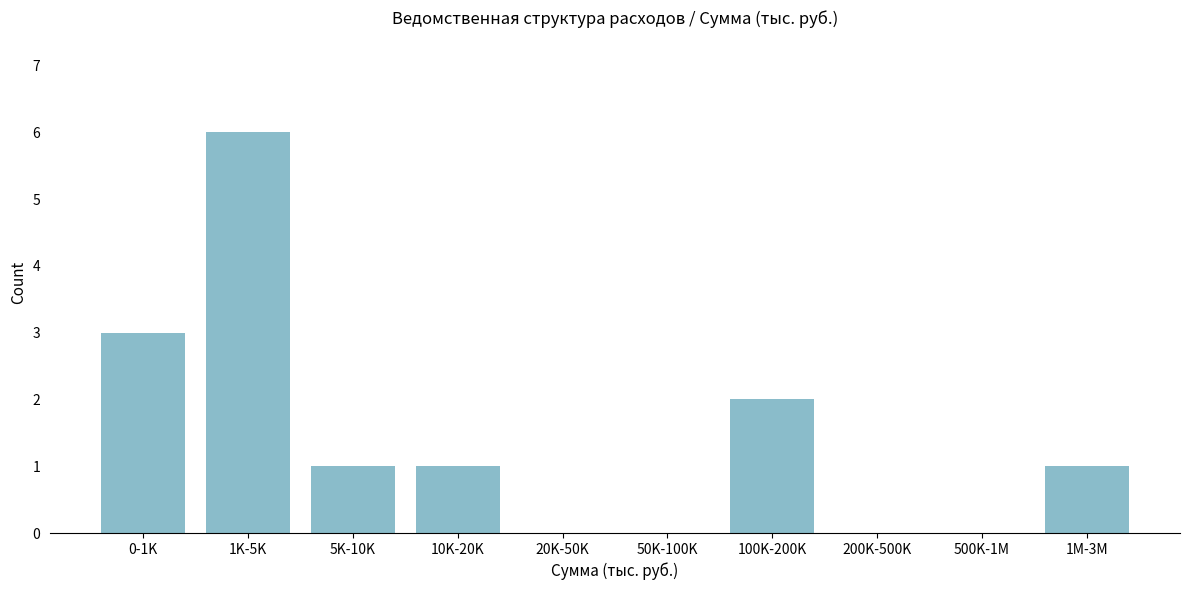

Reading left to right, extract all data points from this chart.

0-1K=3	1K-5K=6	5K-10K=1	10K-20K=1	20K-50K=0	50K-100K=0	100K-200K=2	200K-500K=0	500K-1M=0	1M-3M=1